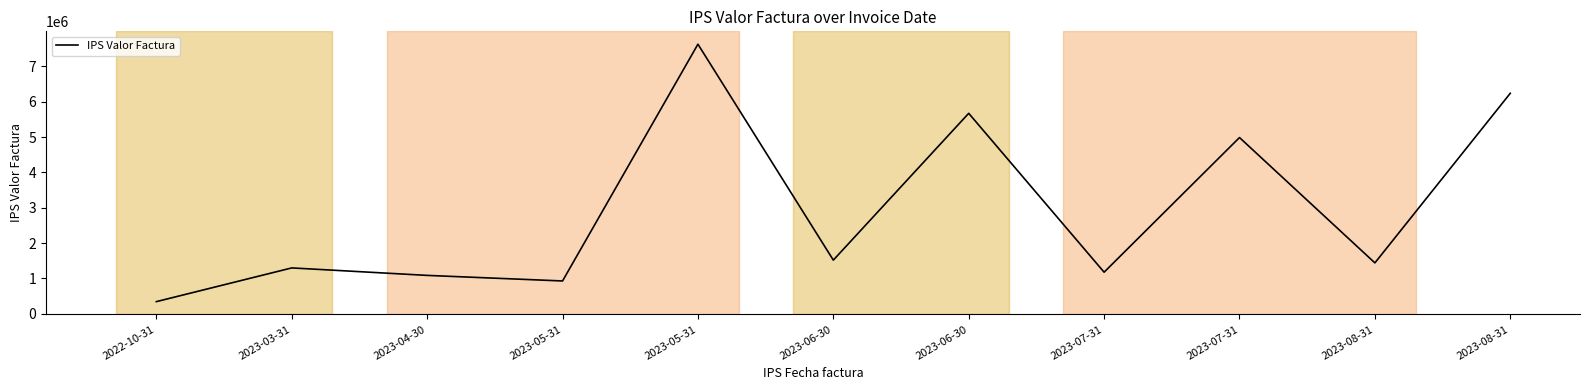

Where does the data first go above 1440950?

2023-05-31